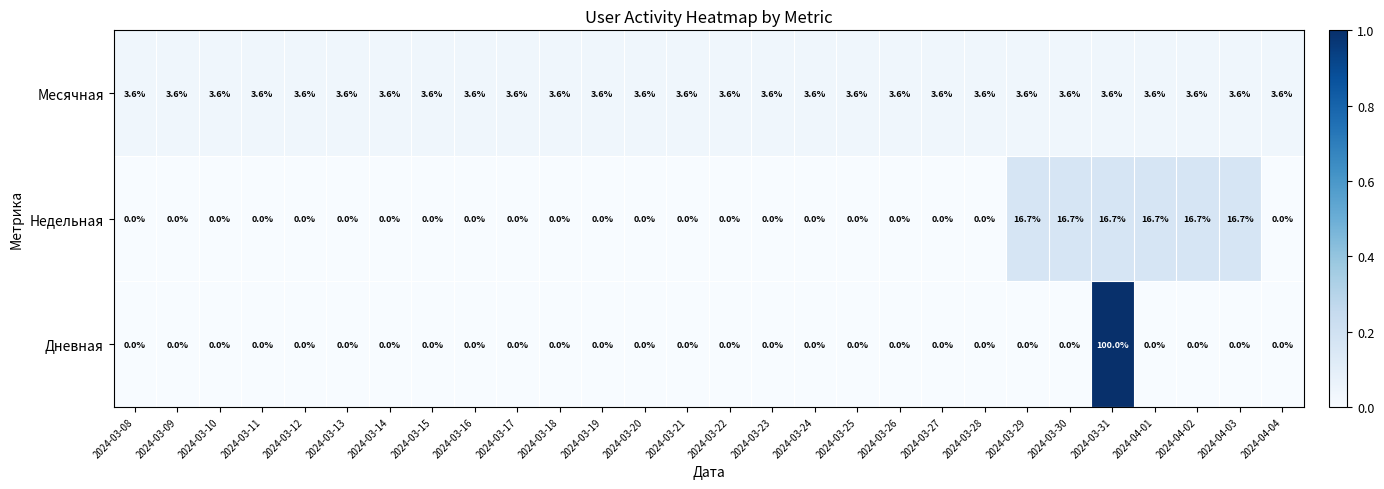

Which series has the largest total across all categories?

Месячная